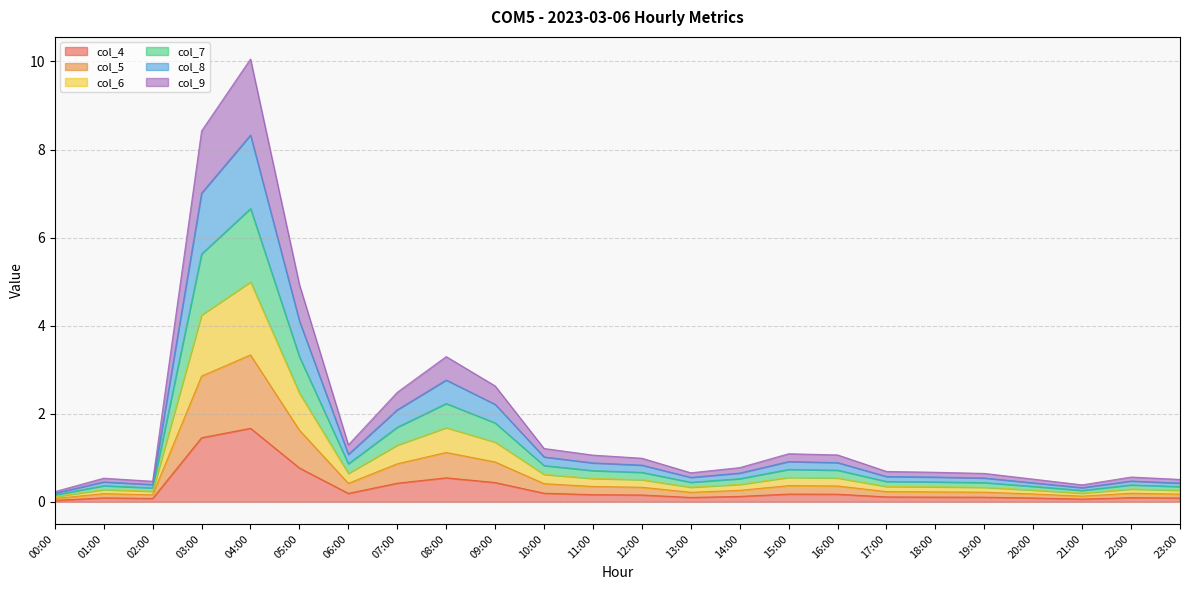

The col_4 series shows 0.1 at 17:00. True or false?

True